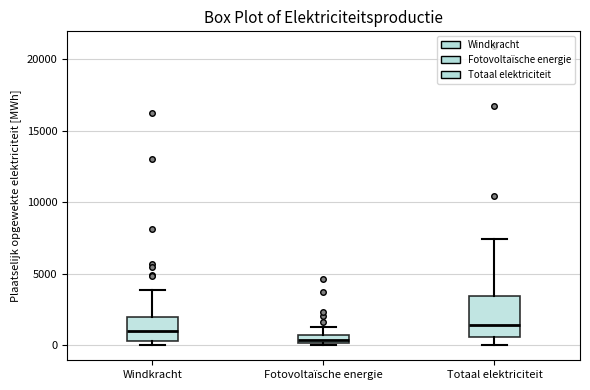

Comparing the boxes themselves (not the whiskers), which one is the tallest?

Totaal elektriciteit